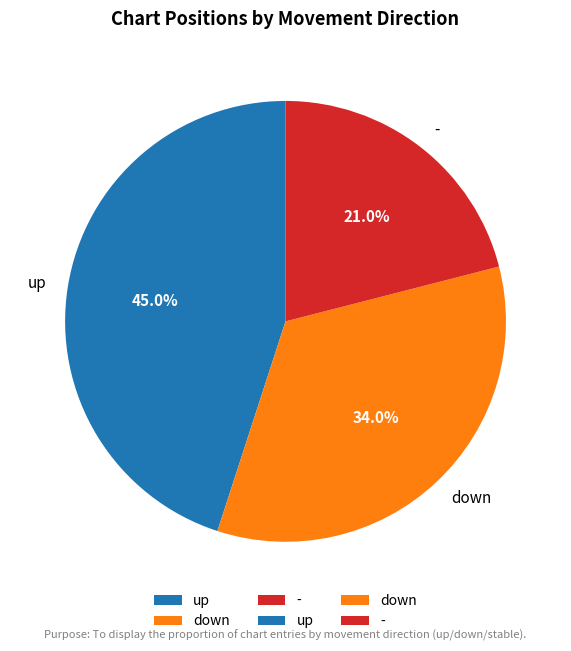

Do up and - together represent more than half of the pie?

Yes